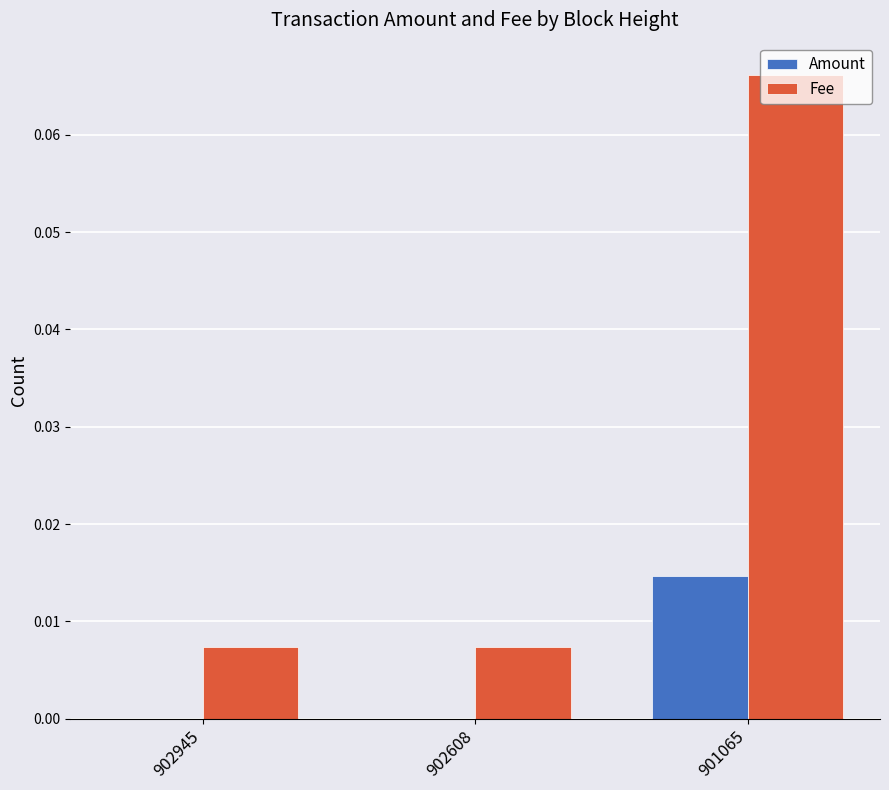

At which category is the sum across all series the highest?

901065